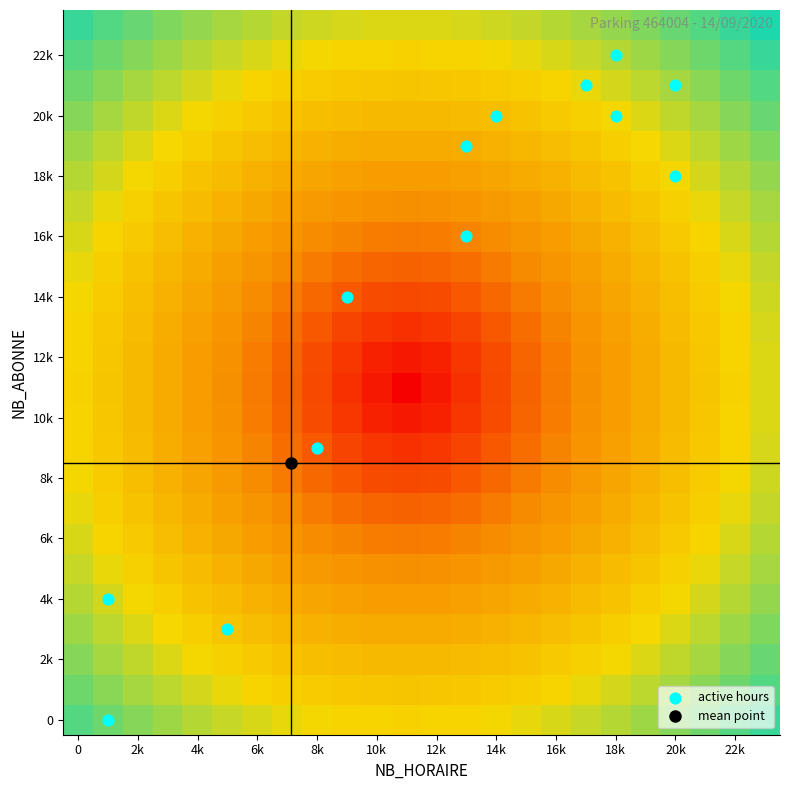

Which category has the highest value across all series?

NB_ABONNE